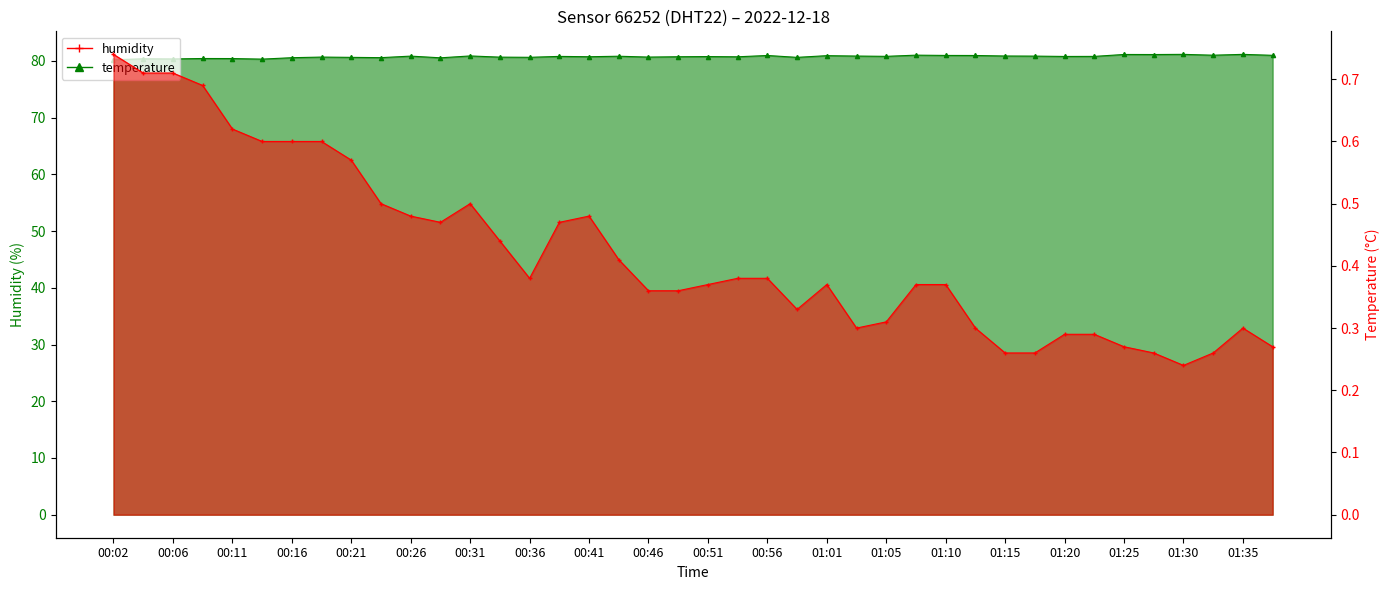

List the labels in order of temperature value, largest first.

00:02, 00:04, 00:06, 00:09, 00:11, 00:14, 00:16, 00:19, 00:21, 00:23, 00:31, 00:26, 00:41, 00:29, 00:38, 00:33, 00:44, 00:36, 00:53, 00:56, 00:51, 01:01, 01:08, 01:10, 00:46, 00:48, 00:58, 01:05, 01:03, 01:13, 01:35, 01:20, 01:22, 01:25, 01:37, 01:15, 01:18, 01:27, 01:32, 01:30